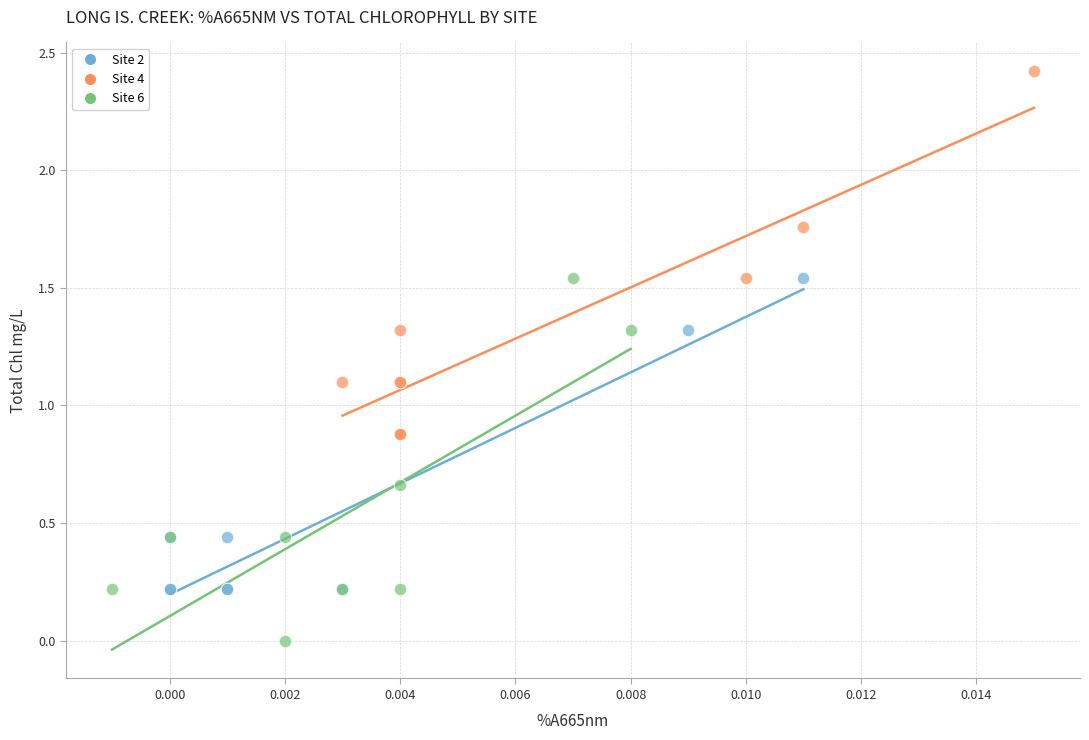

Which series contains the lowest Y value?

Site 6